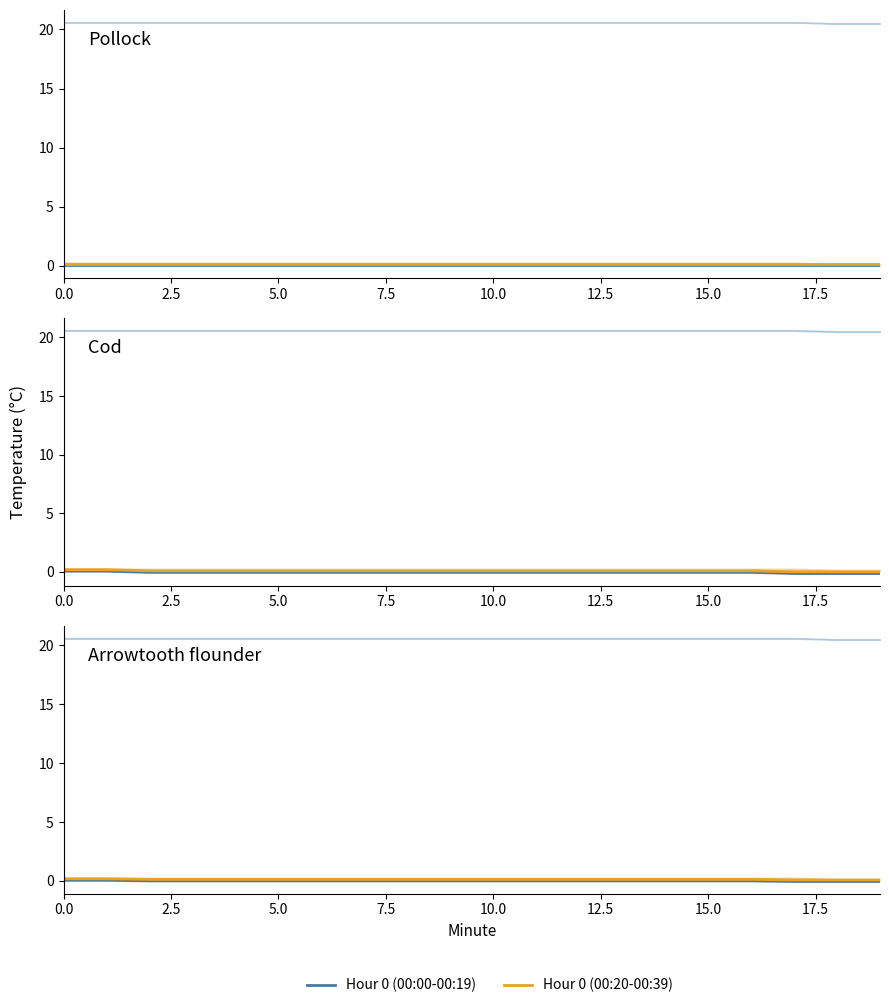

What is the sum of the Hour 0 (00:00-00:19) values at 0.0 and 12?

0.1